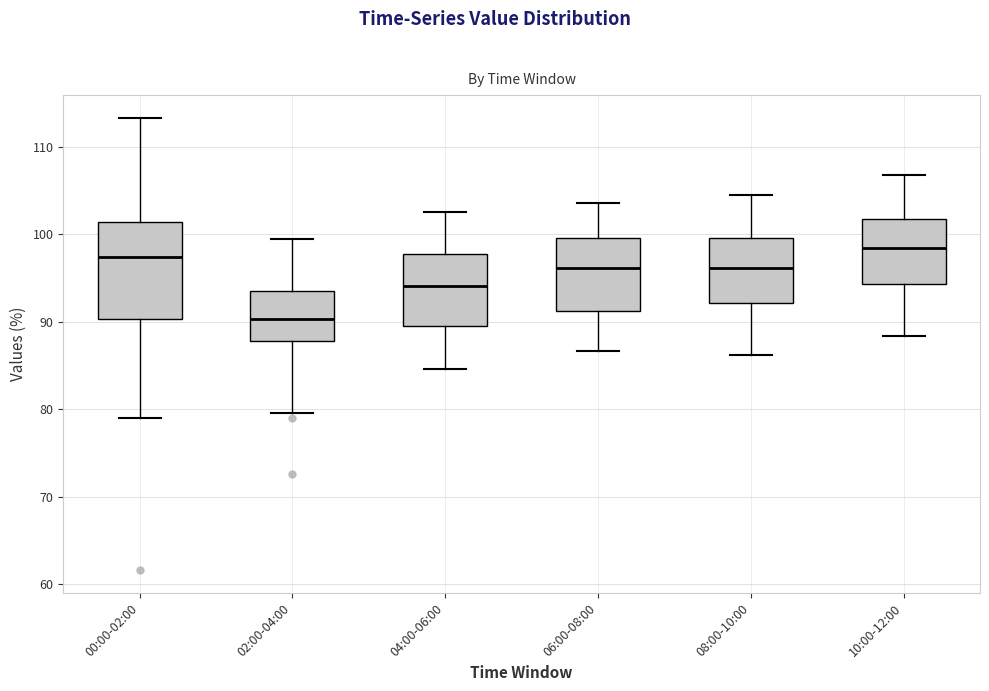

Comparing the boxes themselves (not the whiskers), which one is the tallest?

00:00-02:00